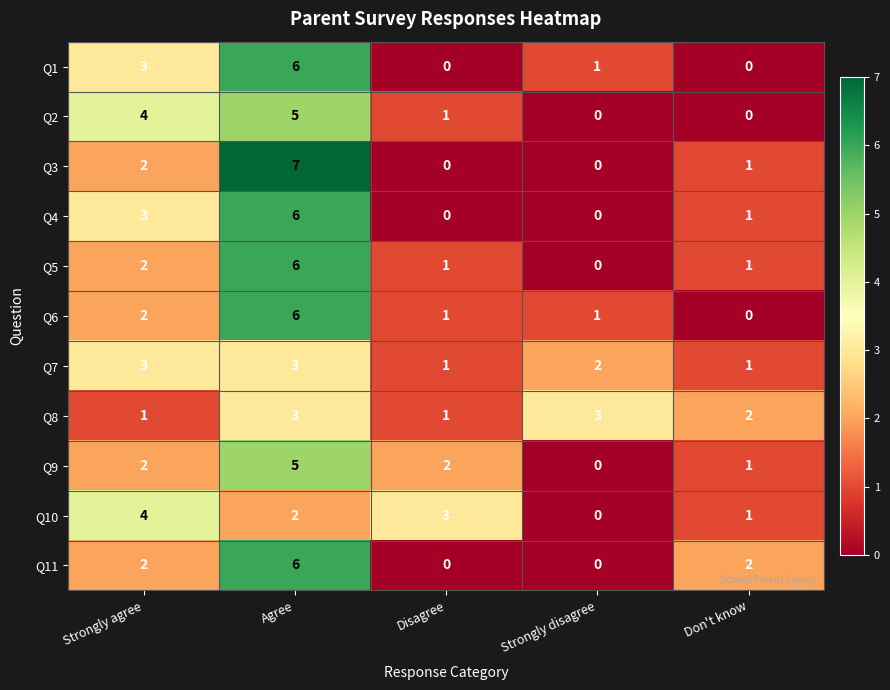

True or false: Q6 has a value of 1 at Strongly agree.

False